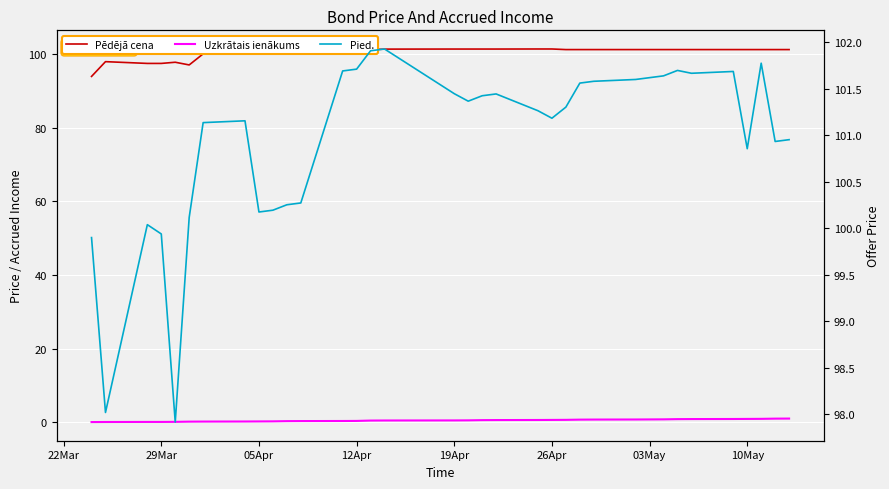

Which series has the largest total across all categories?

Pied.